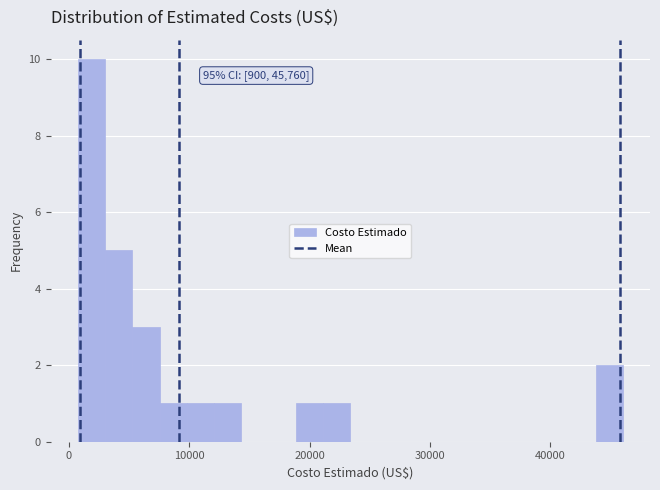

Read against the x-axis, roughly where is the centre of the tallest bar?

2000